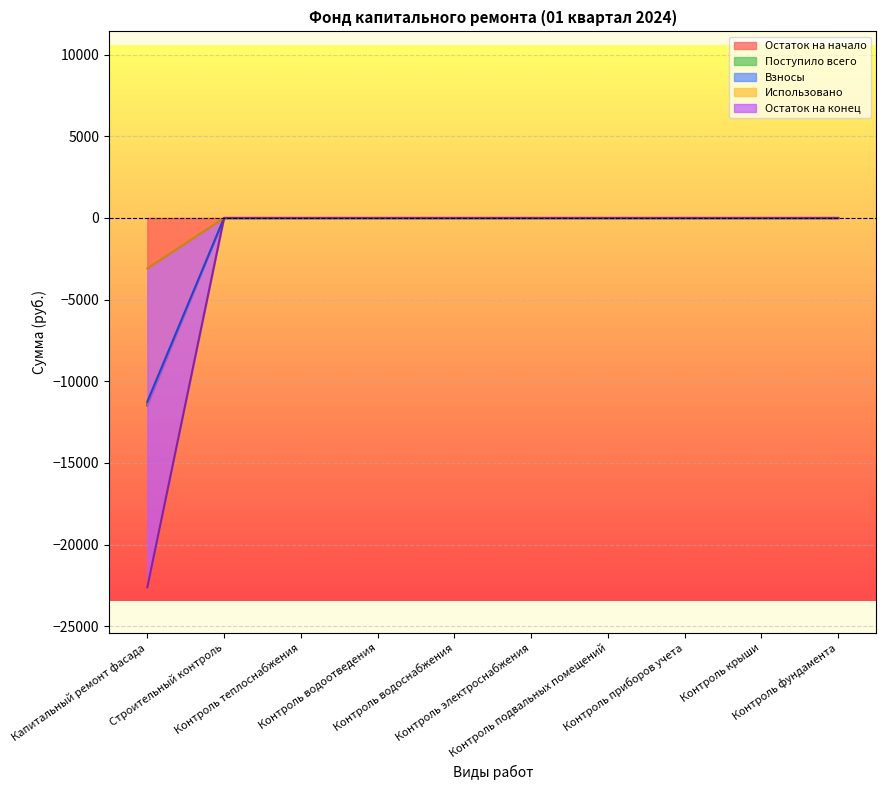

At Капитальный ремонт фасада, list the series in order from largest to smallest.

Остаток на конец, Использовано, Взносы, Поступило всего, Остаток на начало